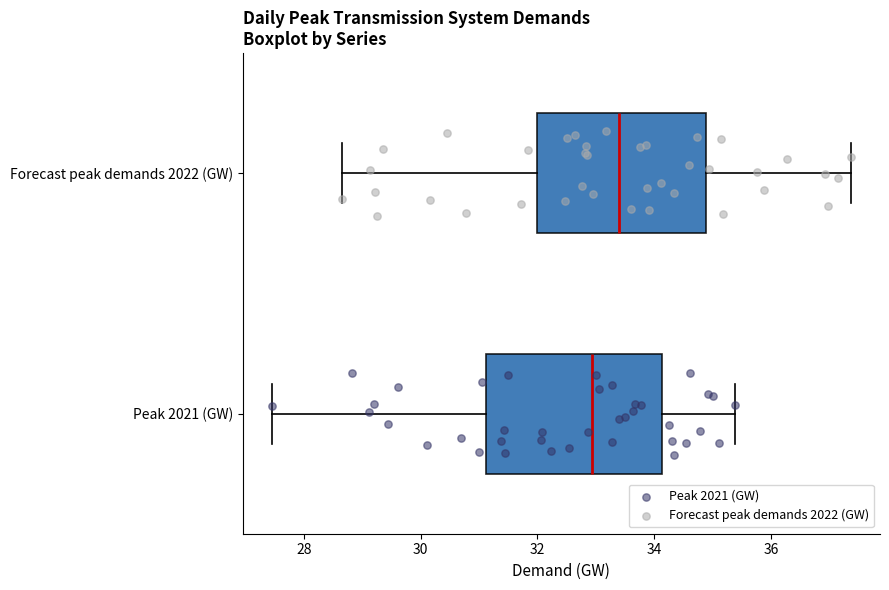

Reading bottom to top, transcribe this box plot: for each box, give where its median line is, the range the box spans, and where its two whiskers end, as read against the x-axis. The values are not printed on the chart, so give them approximately, as read against the axis.

Peak 2021 (GW): median 33.0, box 31.2 to 34.2, whiskers 27.4 to 35.4
Forecast peak demands 2022 (GW): median 33.4, box 32.0 to 34.8, whiskers 28.6 to 37.4